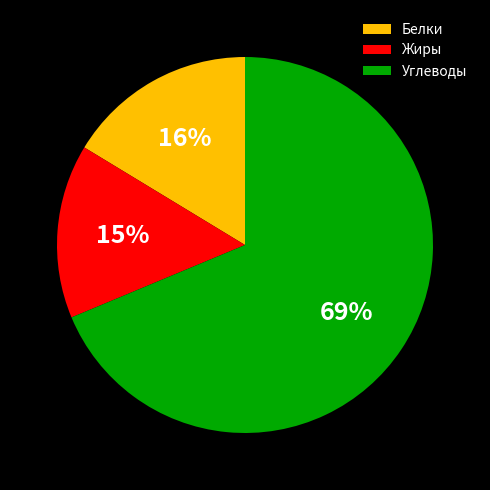

To the nearest percent, what is the difference between the largest and smallest slice percentages?

54%